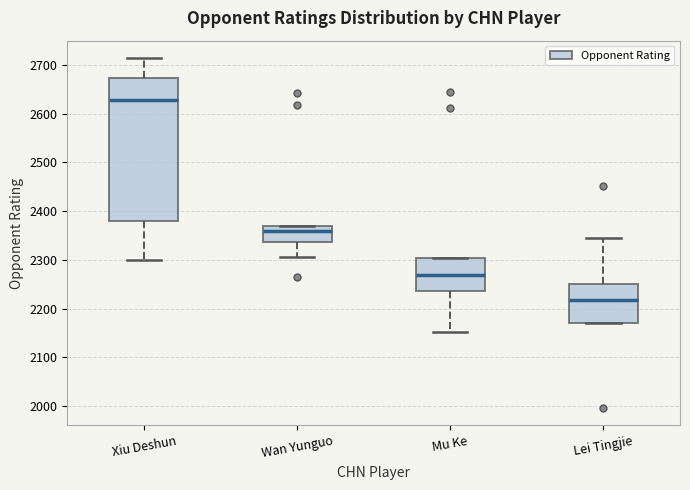

Where is the upper edge of the box for Xiu Deshun on the y-axis? The values are not printed on the chart, so give them approximately, as read against the axis.

2670